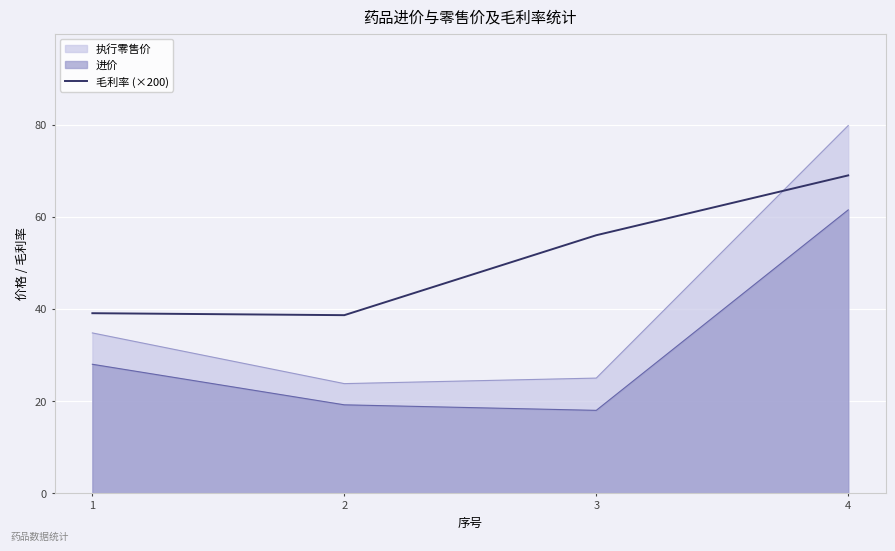

What is the approximate value of 执行零售价 at 1?

34.8